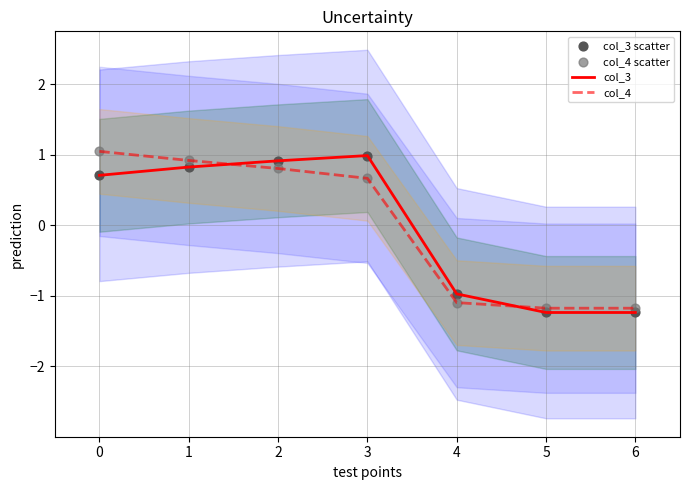

Which series has the largest total across all categories?

col_3